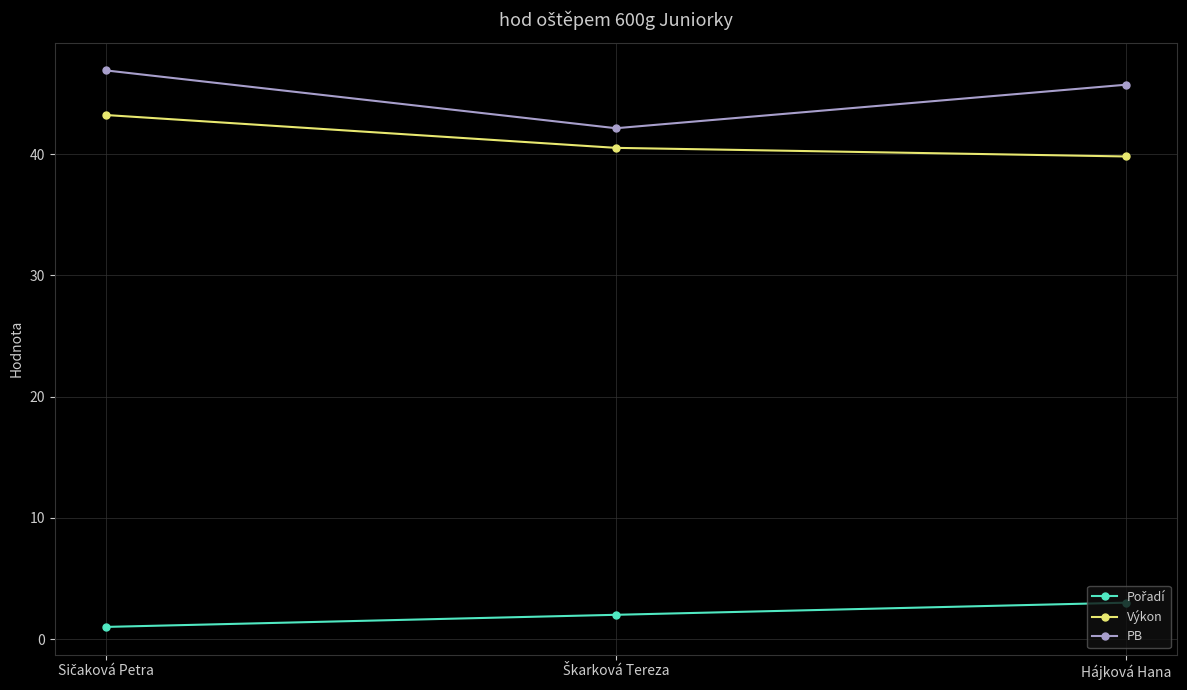

What is the label of the 1st point from the right?

Hájková Hana